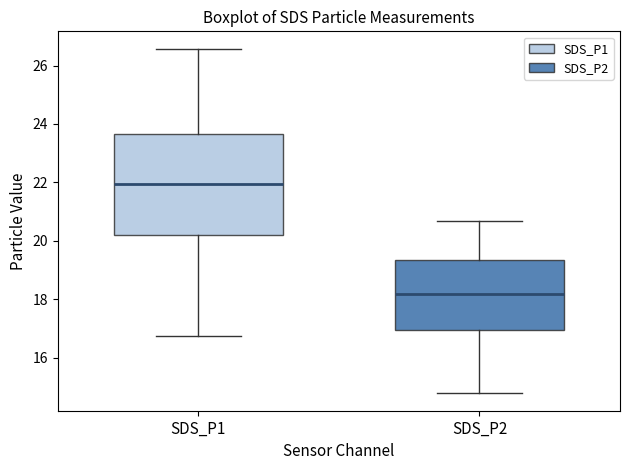

Where is the lower edge of the box for SDS_P2 on the y-axis? The values are not printed on the chart, so give them approximately, as read against the axis.

17.0